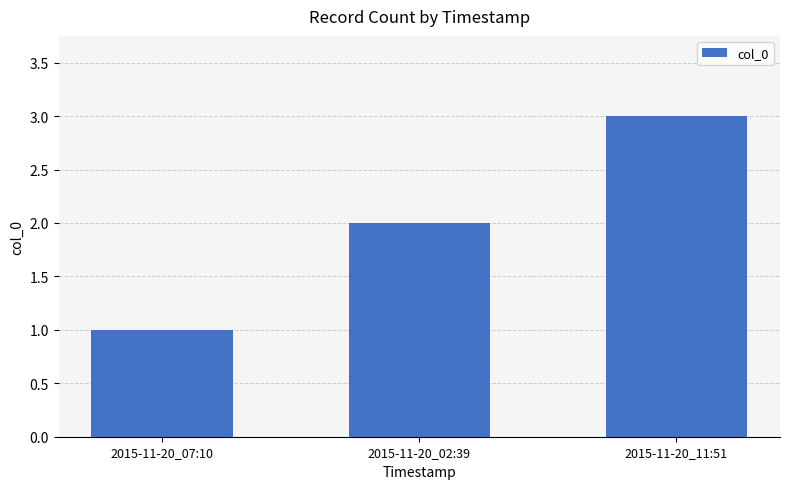

How many data points does each series have?

3